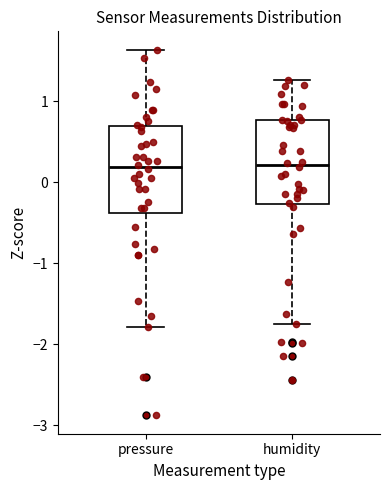

Where does the lower whisker of the box for humidity end on the y-axis? The values are not printed on the chart, so give them approximately, as read against the axis.

-1.7